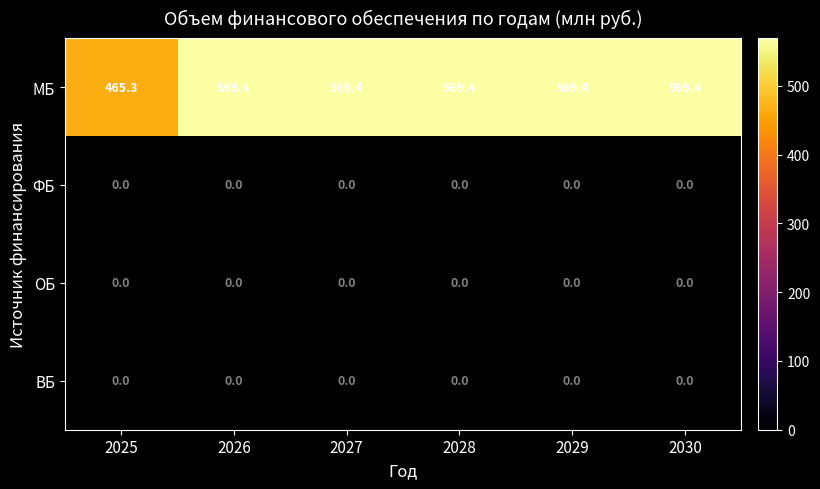

The МБ series shows 569.4 at 2029. True or false?

True